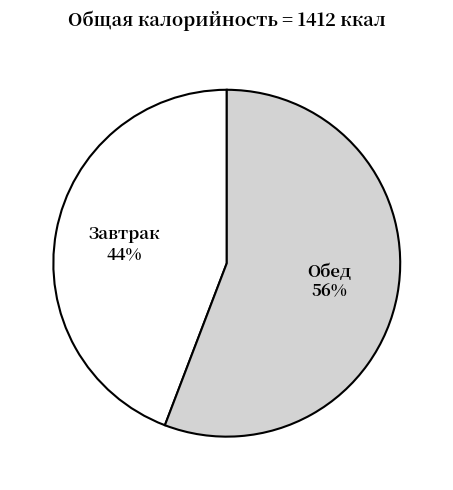

What percentage is the Обед slice, to the nearest percent?

56%